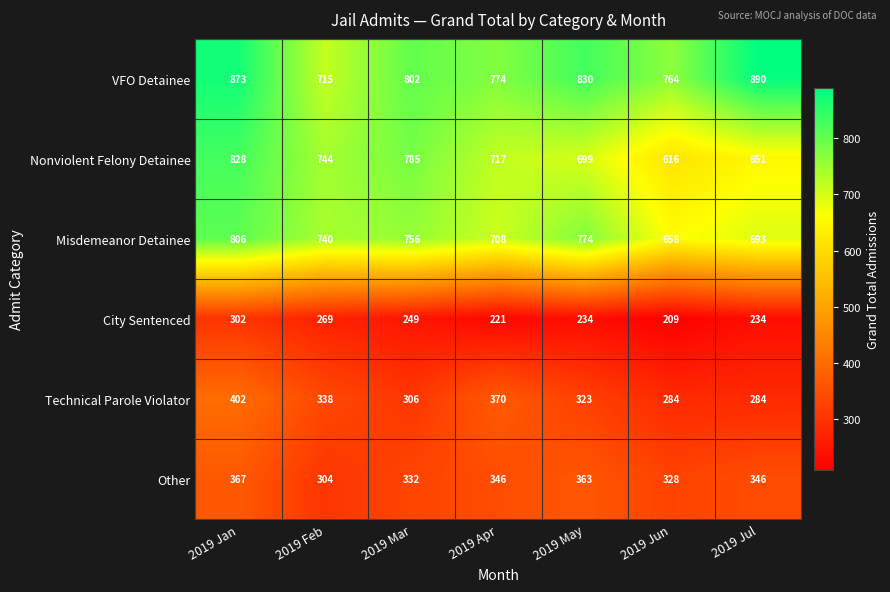

The Misdemeanor Detainee series shows 1277 at 2019 May. True or false?

False